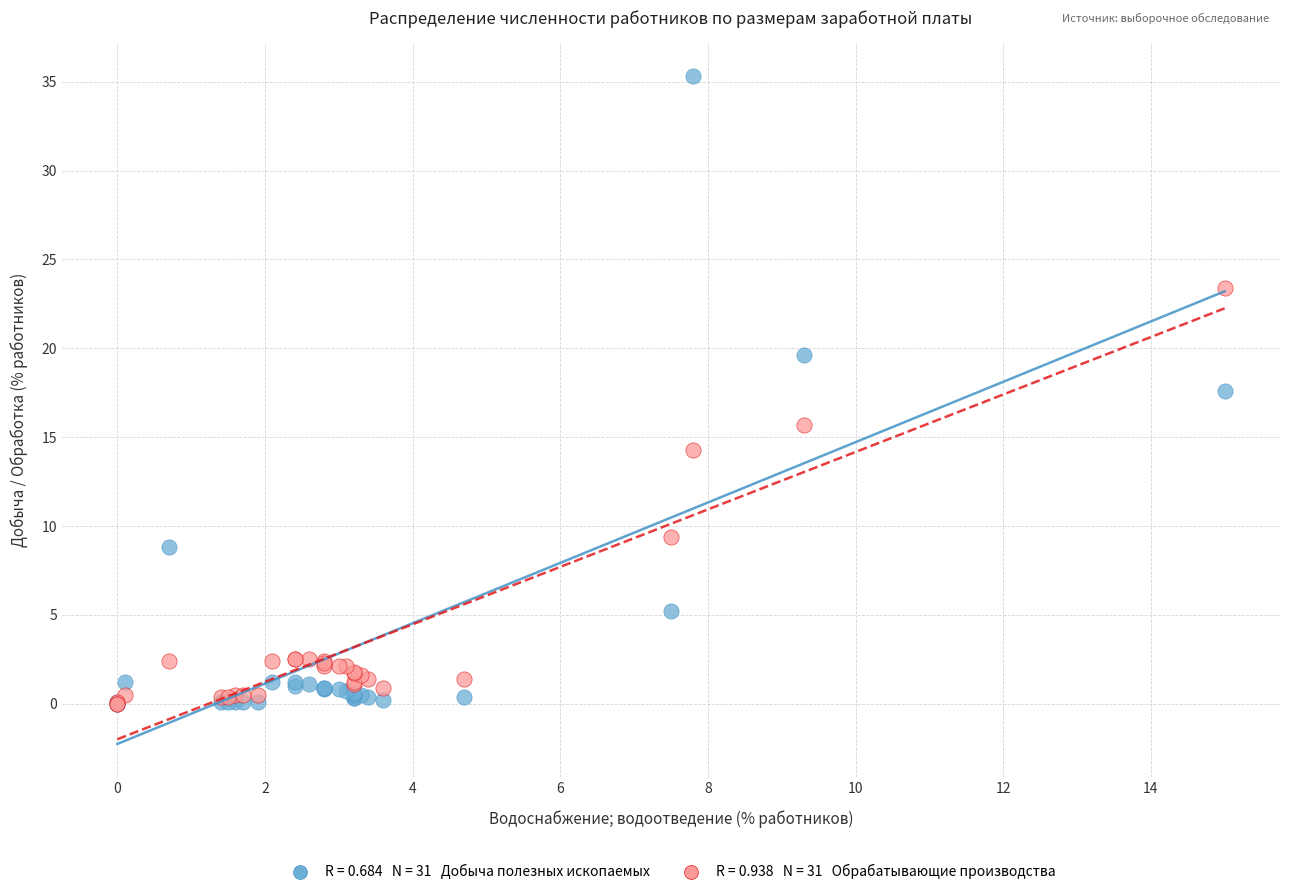

Across all series, what Y value is closest to 17?

17.6